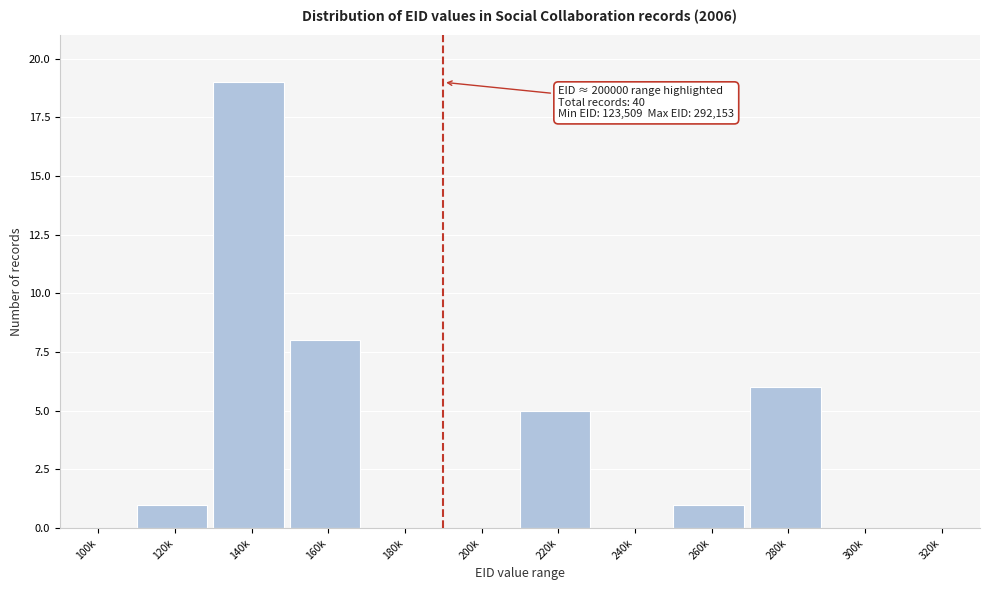

Reading left to right, transcribe all the data shown in this chart.

100k=0	120k=1	140k=19	160k=8	180k=0	200k=0	220k=5	240k=0	260k=1	280k=6	300k=0	320k=0